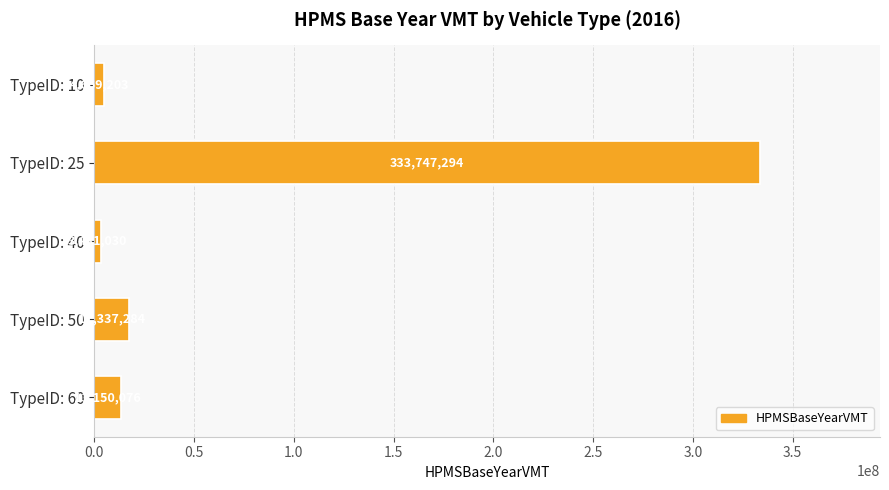

What is the value of the 1st bar from the top?

4669202.9